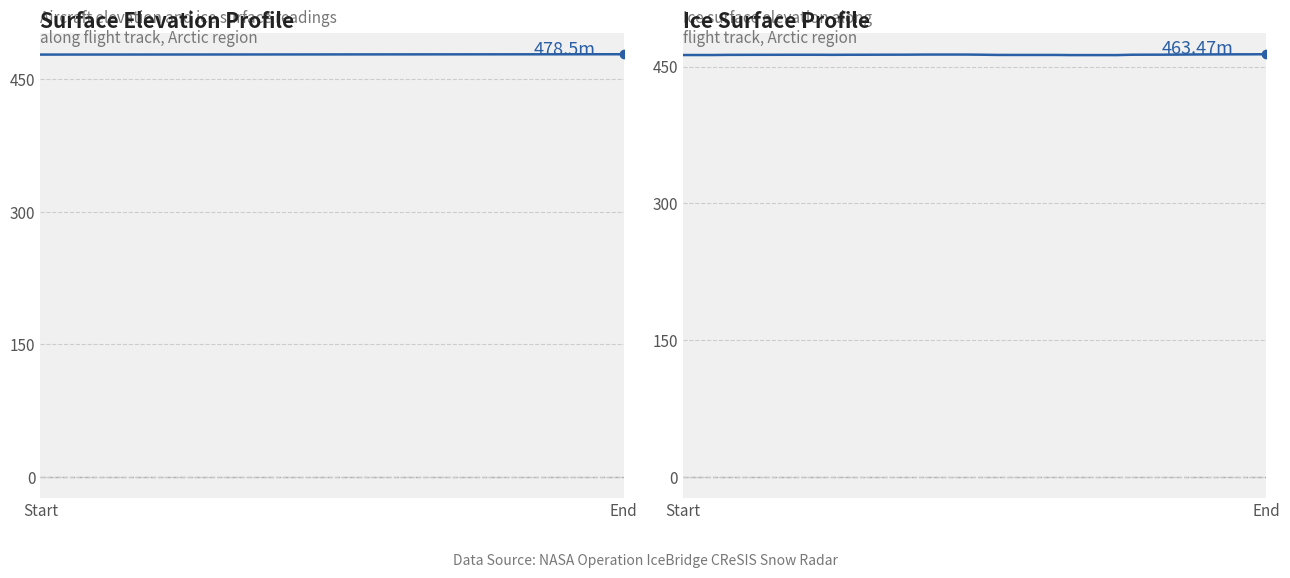

Is this an area chart (filled region under the line)?

No